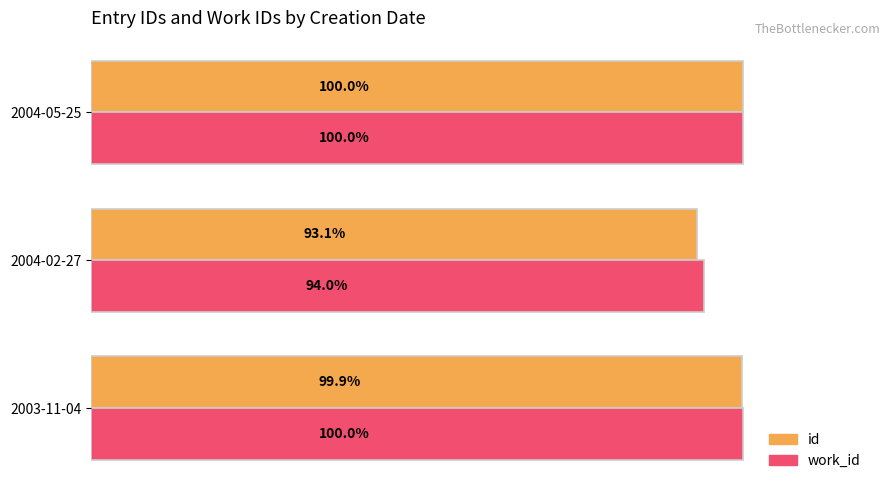

Between 2003-11-04 and 2004-02-27, which series saw the biggest shift?

id